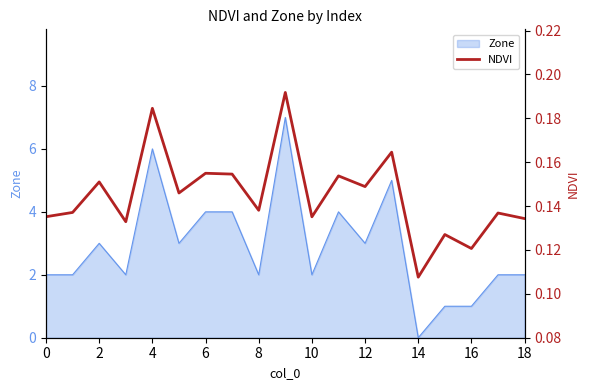

Which category has the lowest value in the Zone series?

14